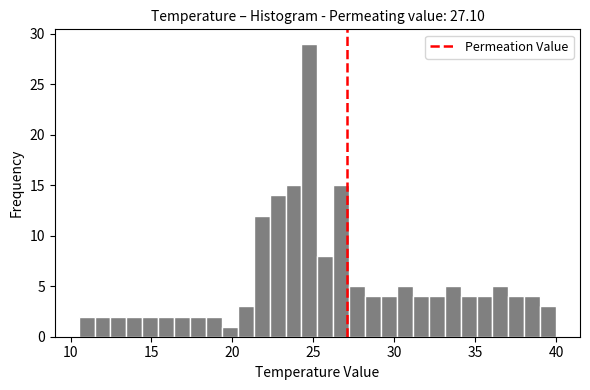

Read against the x-axis, roughly where is the centre of the tallest bar?

25.0